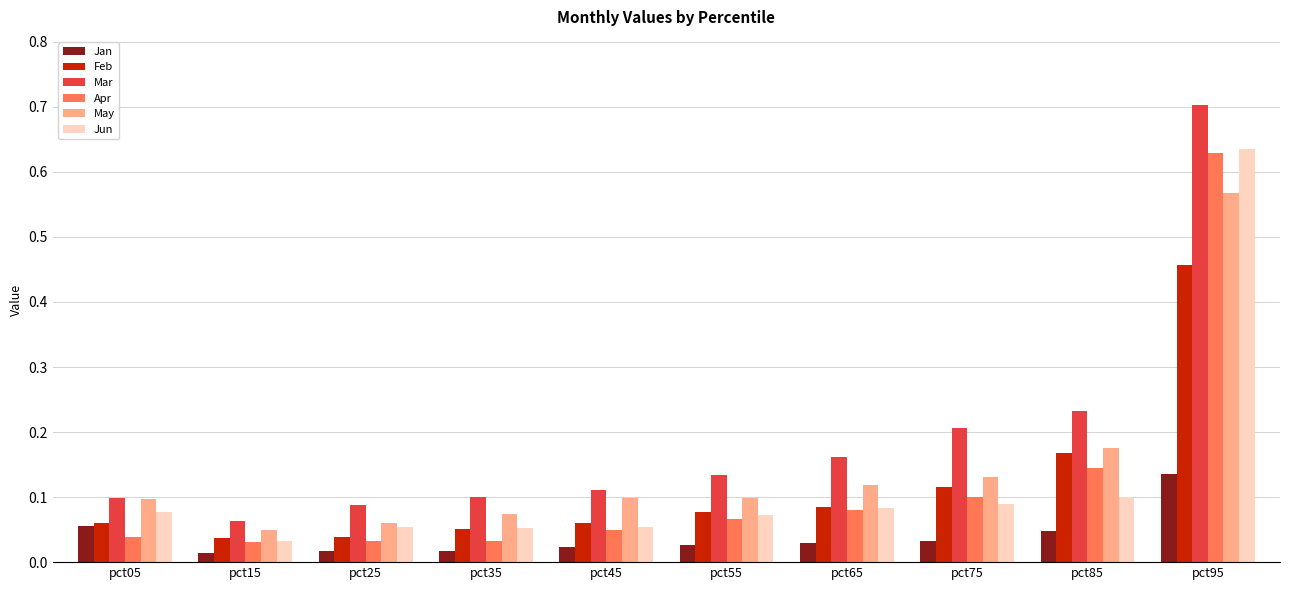

How many bars are there in total?

60